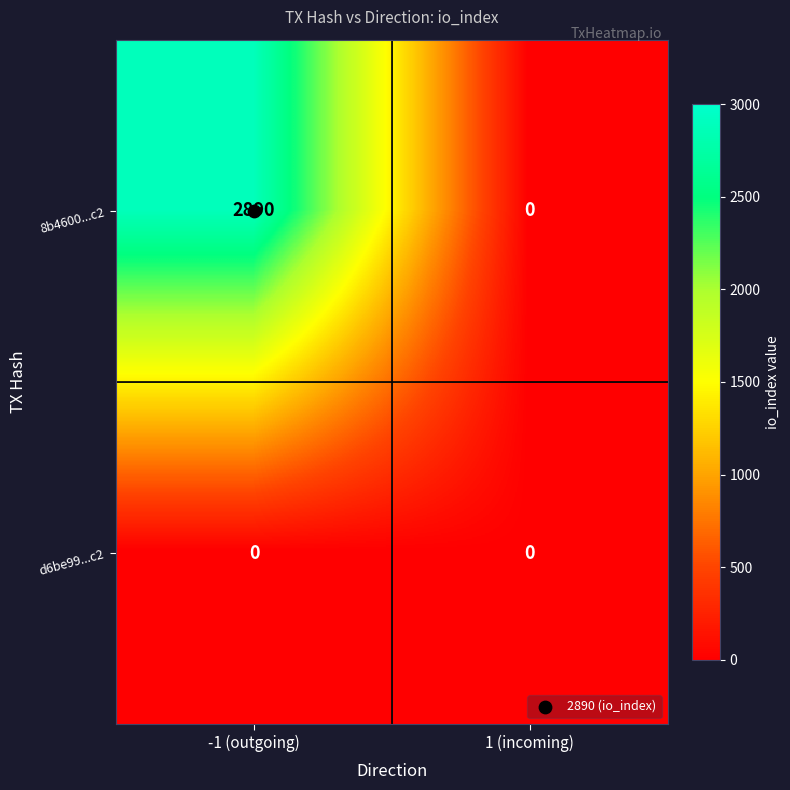

The value of 8b4600...c2 at -1 (outgoing) is 2890. True or false?

True